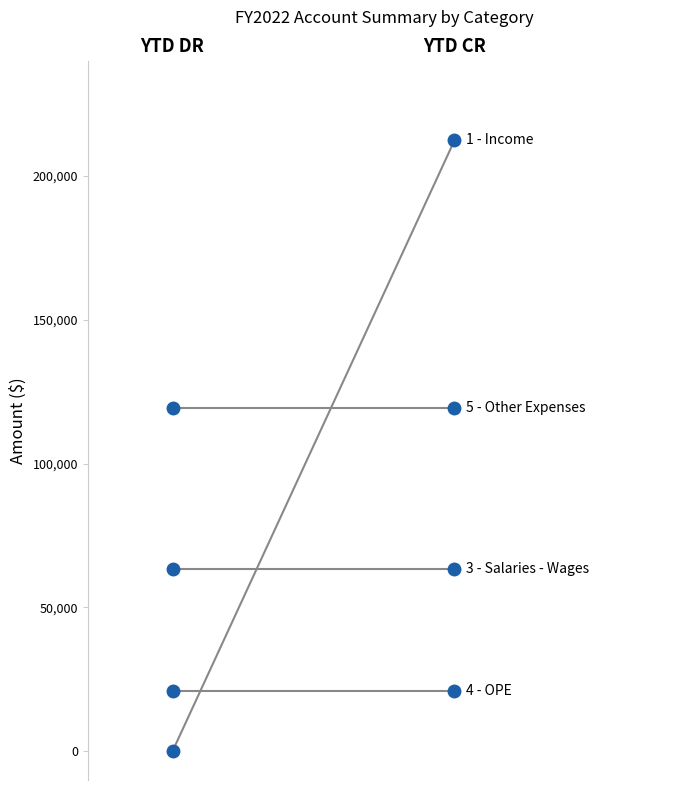

Rank the series by their maximum value, from highest to lowest.

1 - Income, 5 - Other Expenses, 3 - Salaries - Wages, 4 - OPE